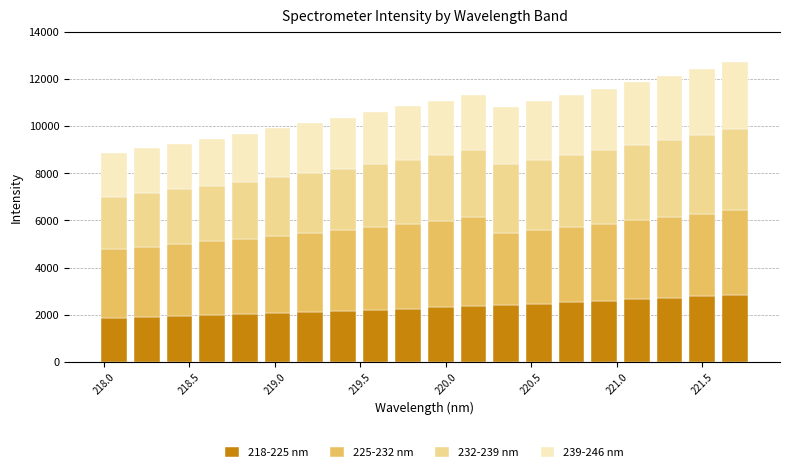

What is the minimum value for 218-225 nm?

1873.7